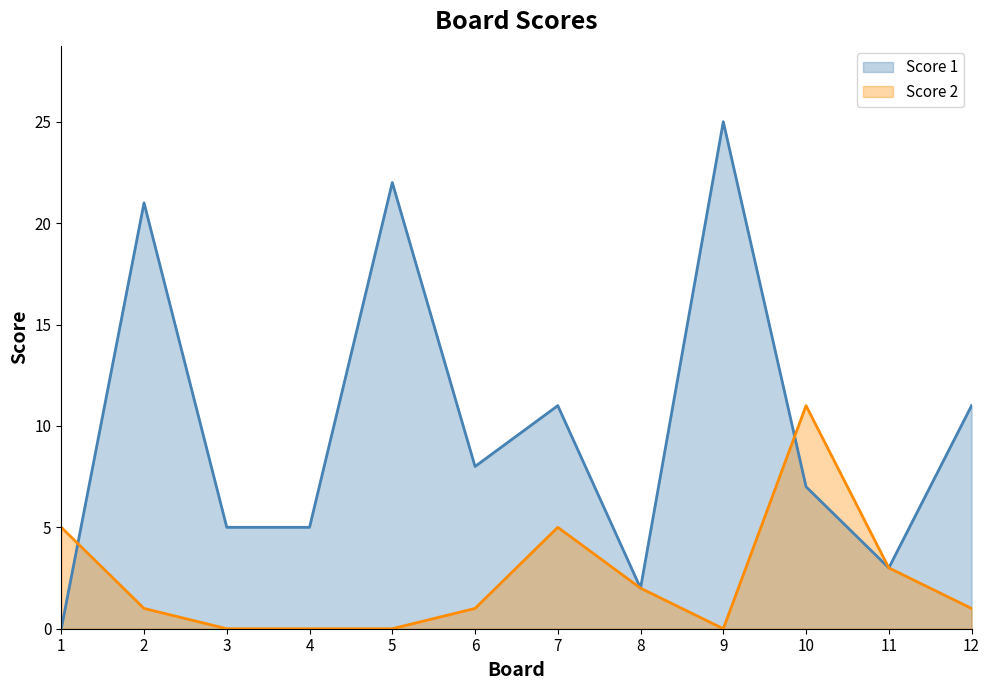

Between 3 and 9, which is larger?

9